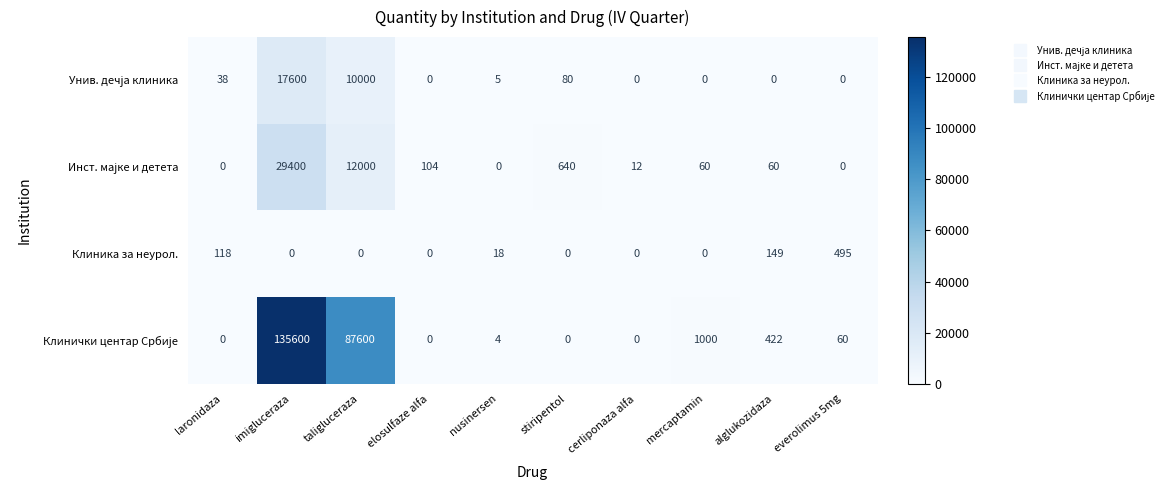

What is the sum of all Клиника за неурол. values?

780